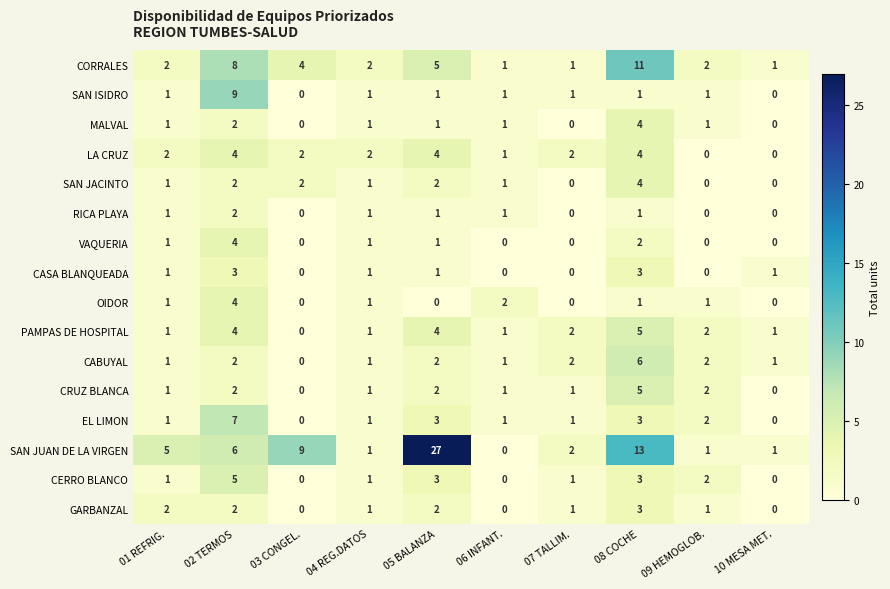

What is the greatest value displayed?

27